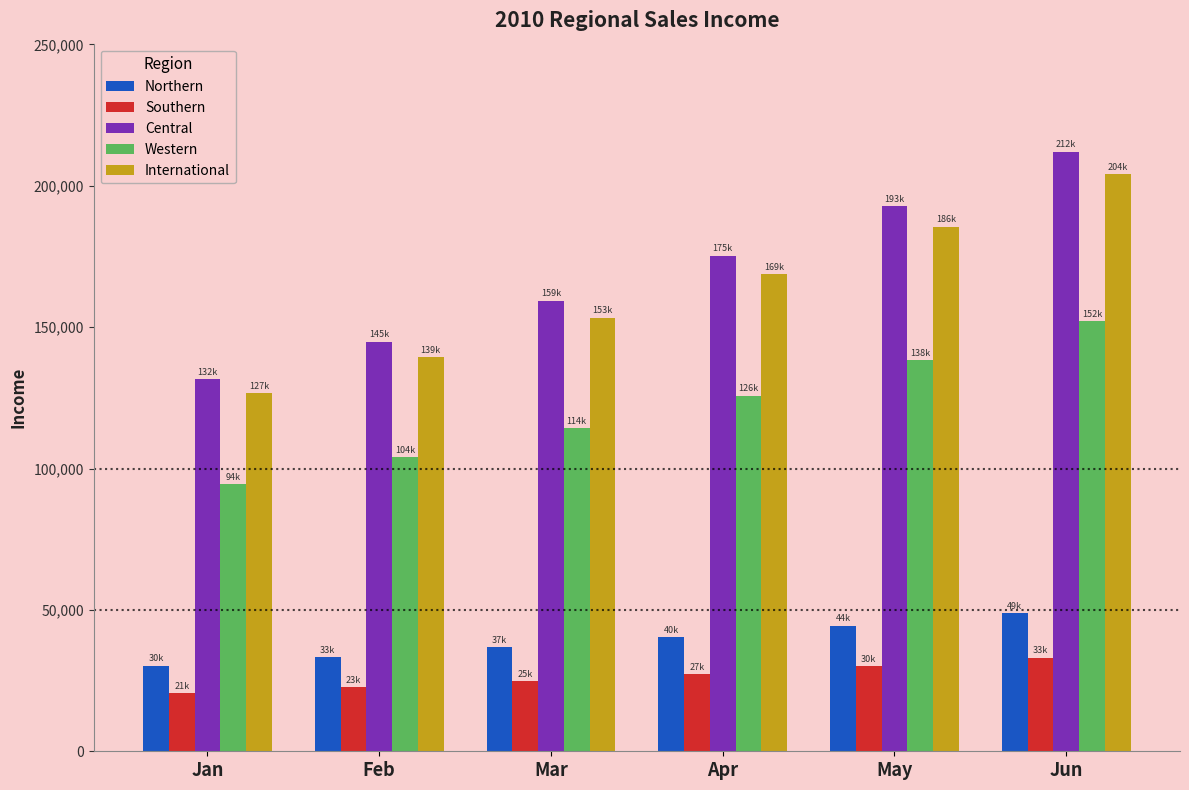

The value of International at May is 84118.1. True or false?

False